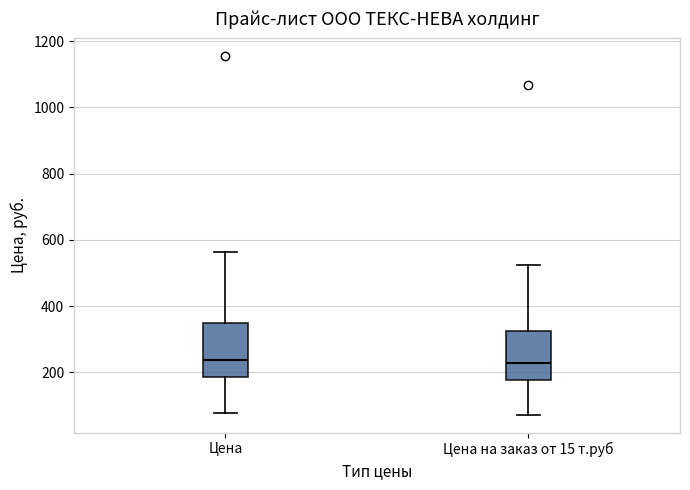

Reading left to right, transcribe this box plot: for each box, give where its median line is, the range the box spans, and where its two whiskers end, as read against the y-axis. The values are not printed on the chart, so give them approximately, as read against the axis.

Цена: median 240, box 180 to 340, whiskers 80 to 560
Цена на заказ от 15 т.руб: median 220, box 180 to 320, whiskers 80 to 520